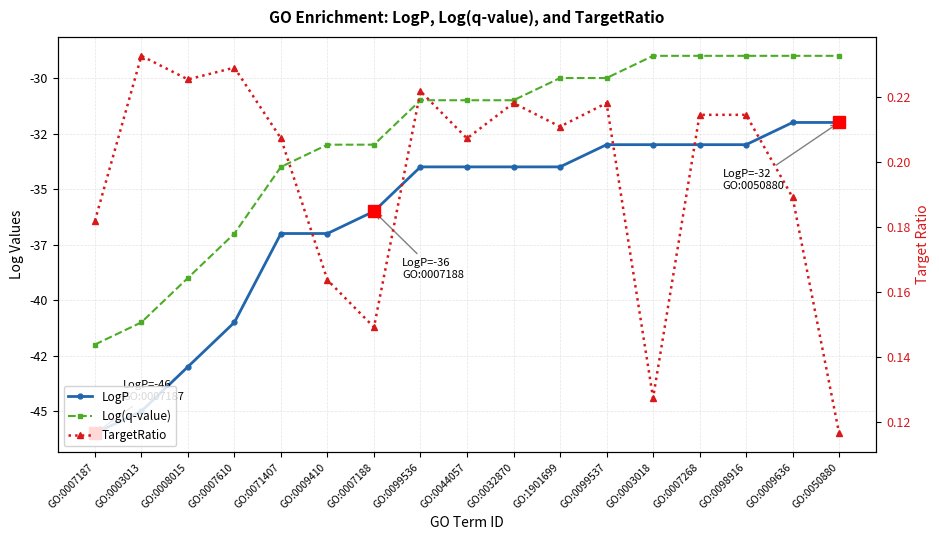

What is the label of the 6th point from the right?

GO:0099537